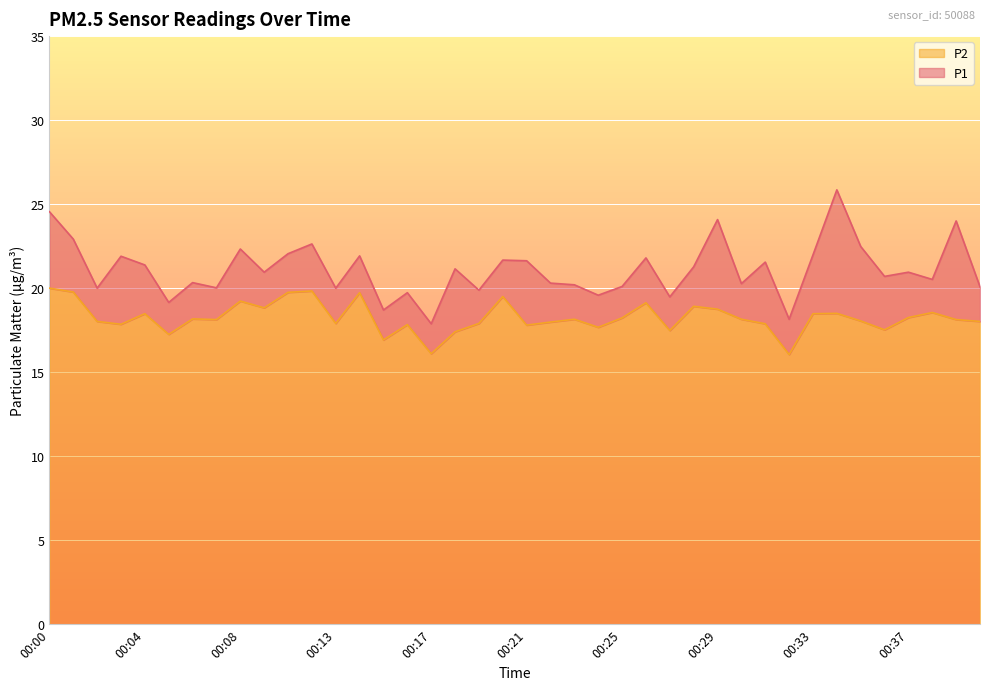

Is it true that P1 equals 20.2 at 00:23?

True